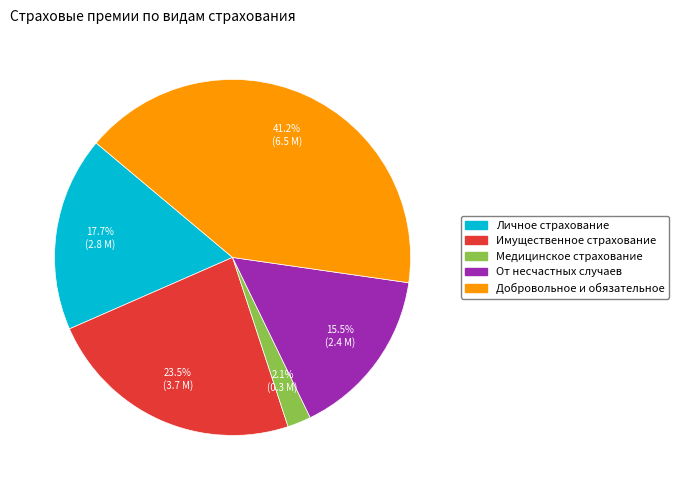

What is the smallest slice in the pie chart?

Медицинское страхование